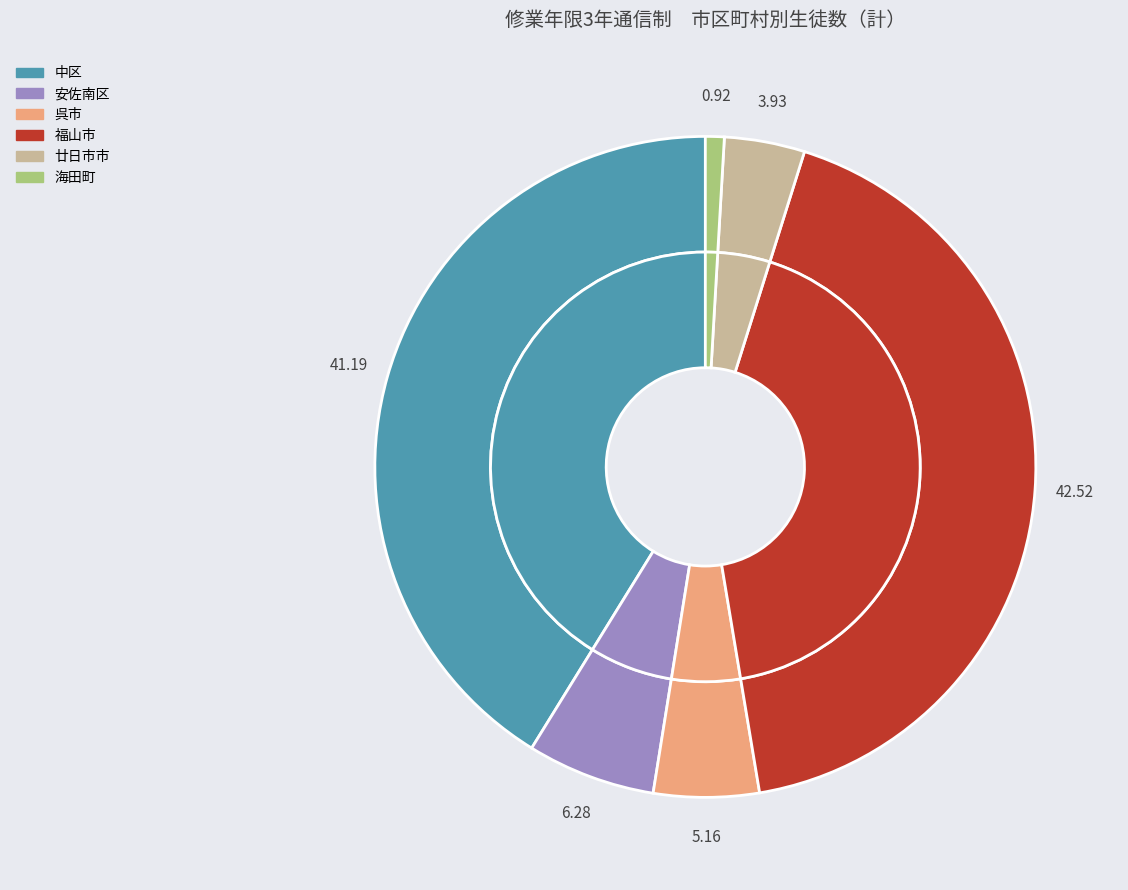

To the nearest percent, what portion does 呉市 represent?

5%